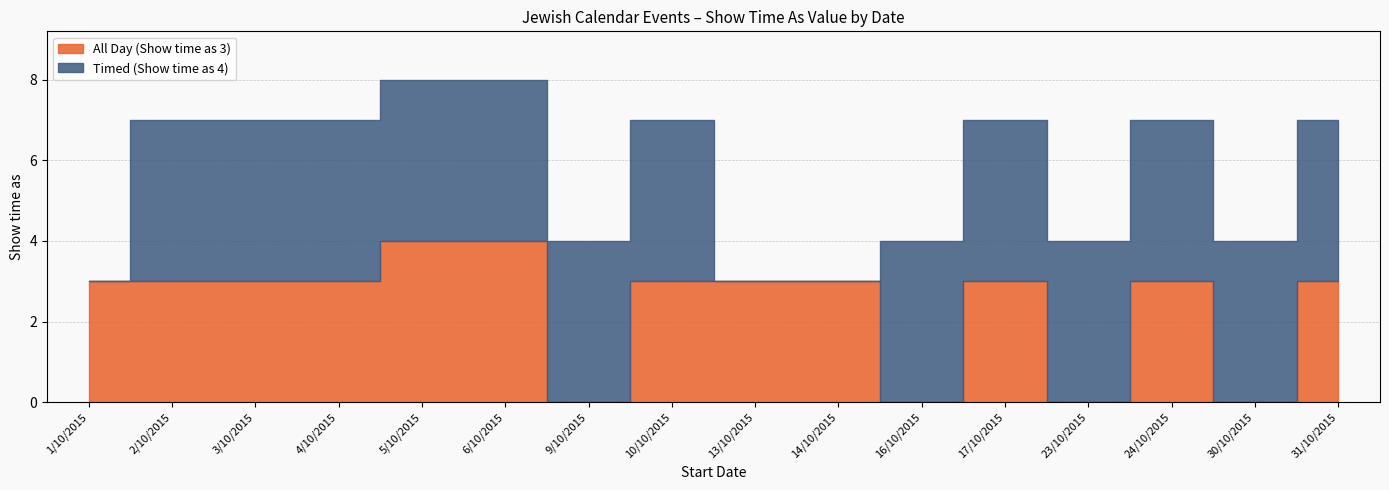

The Timed (Show time as 4) series shows 6 at 4/10/2015. True or false?

False